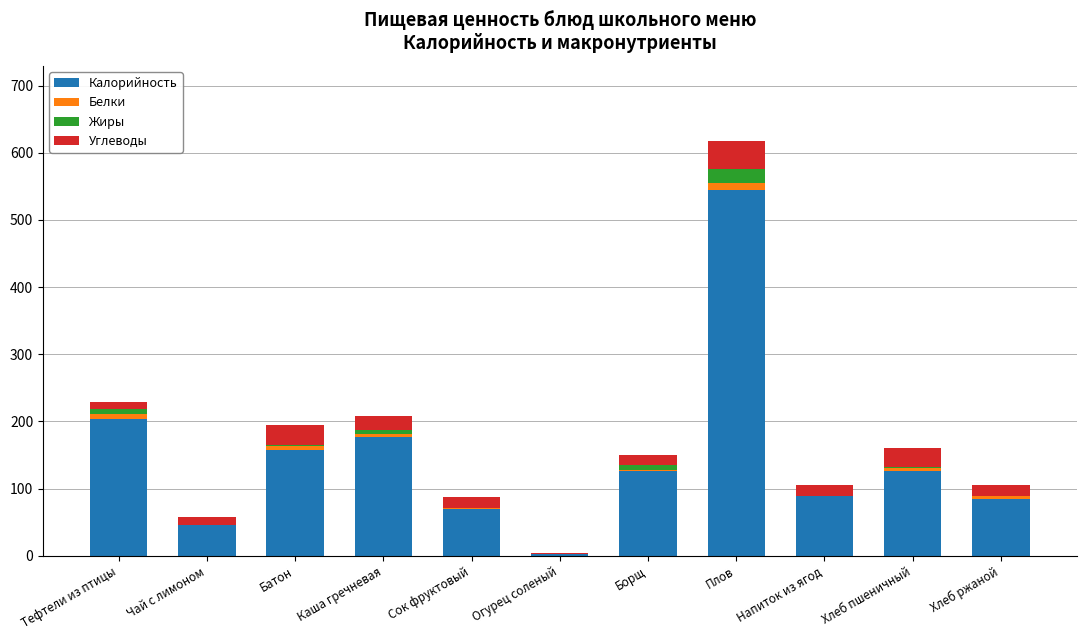

What are all the series names shown in the legend?

Калорийность, Белки, Жиры, Углеводы